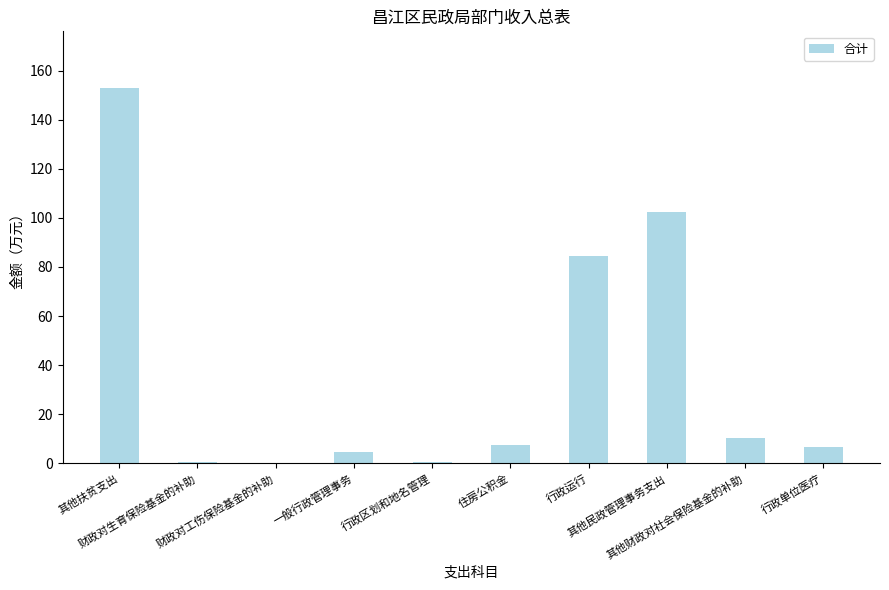

What is the sum of all values?

369.6